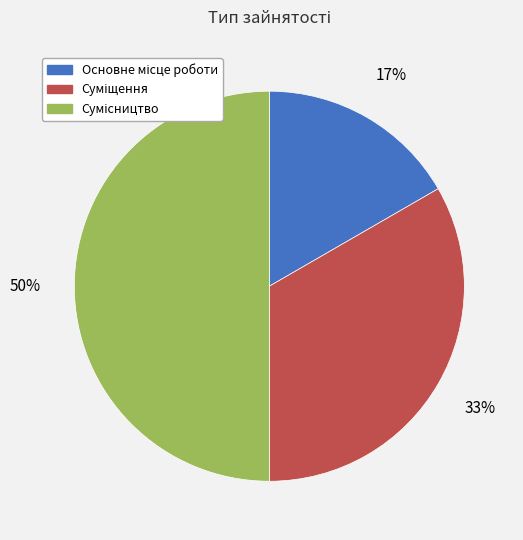

To the nearest percent, what is the difference between the largest and smallest slice percentages?

33%